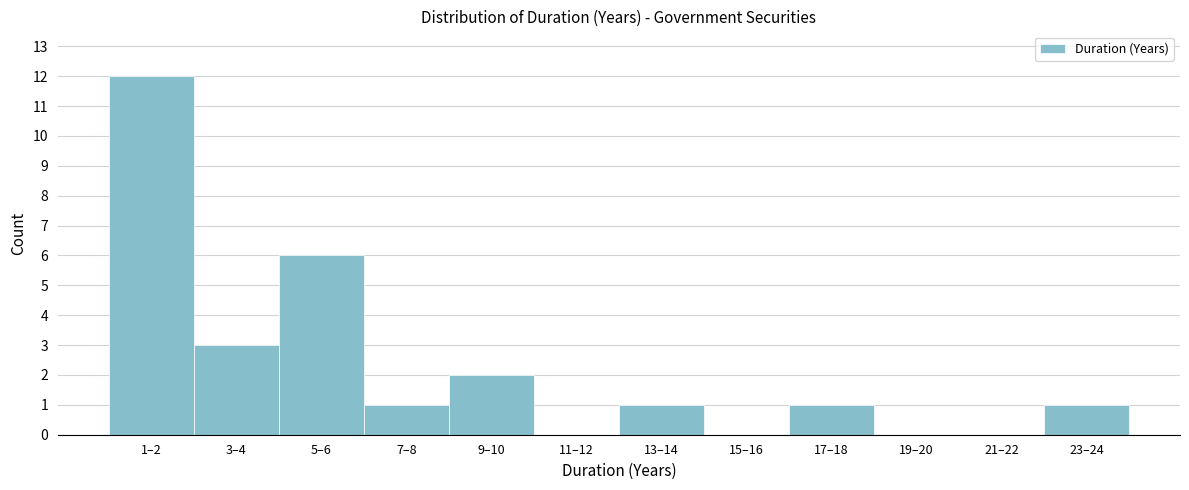

Reading right to left, list all the values displayed in this chart.

23–24=1	21–22=0	19–20=0	17–18=1	15–16=0	13–14=1	11–12=0	9–10=2	7–8=1	5–6=6	3–4=3	1–2=12